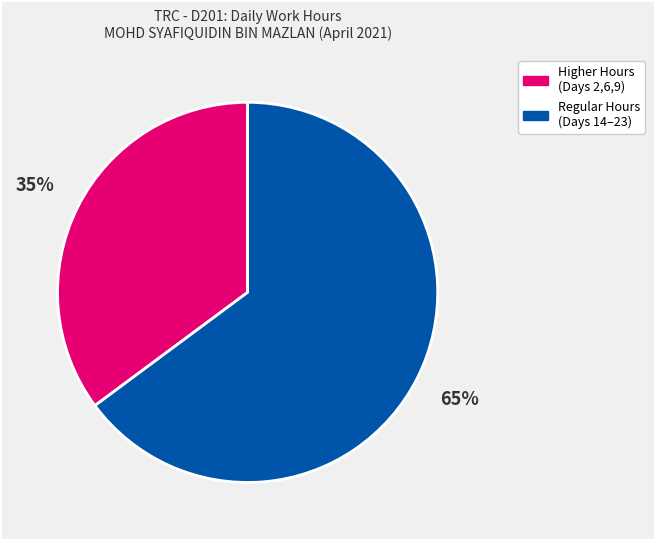

Is there a majority slice in this chart?

Yes